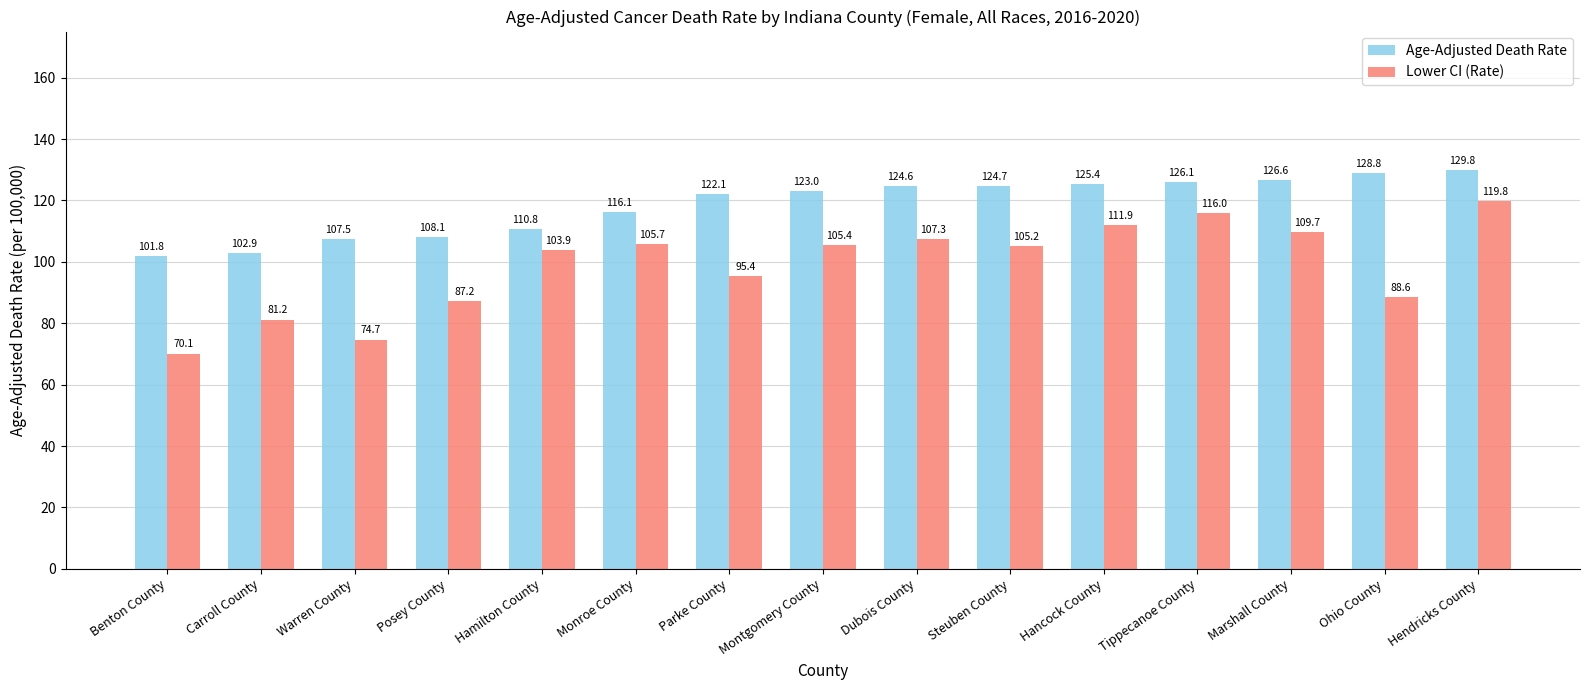

What value does the Age-Adjusted Death Rate series have at Hancock County?

125.4